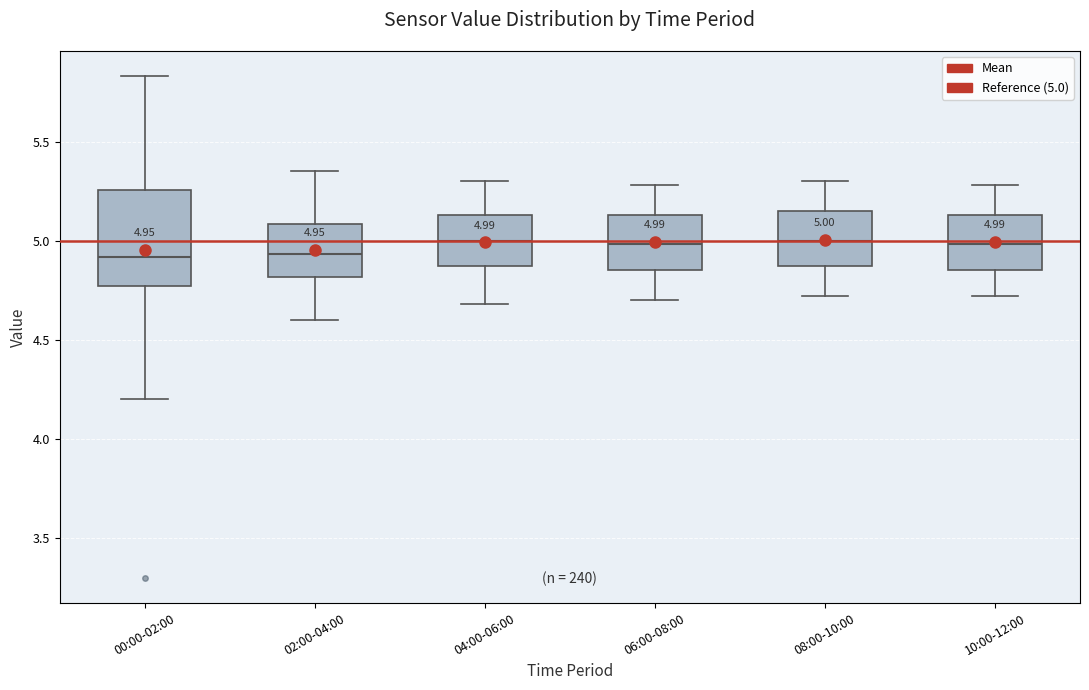

Which box is the tallest, from its lower edge to its upper edge?

00:00-02:00